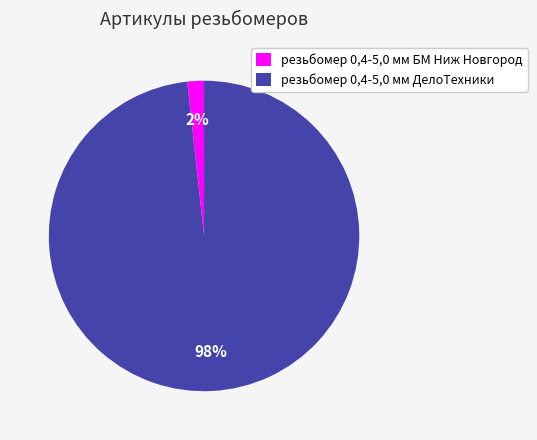

How many segments does this pie chart have?

2